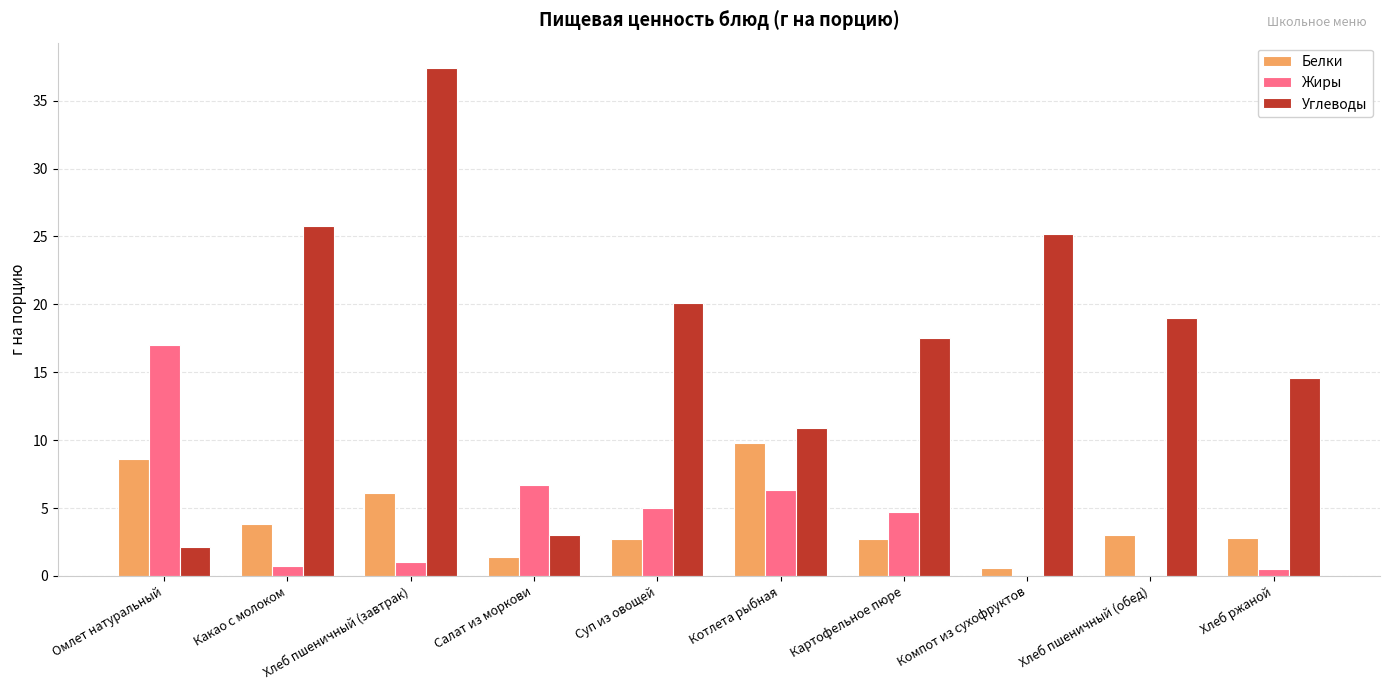

What value does the Углеводы series have at Суп из овощей?

20.1